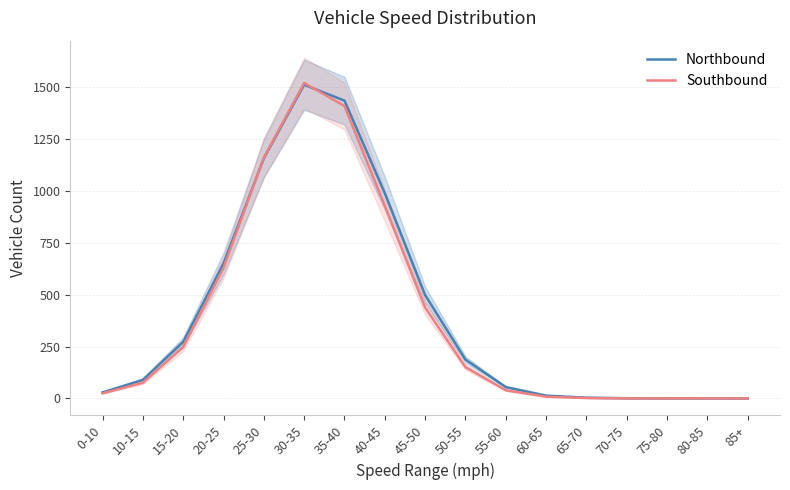

Is it true that Northbound equals 71.4 at 55-60?

False